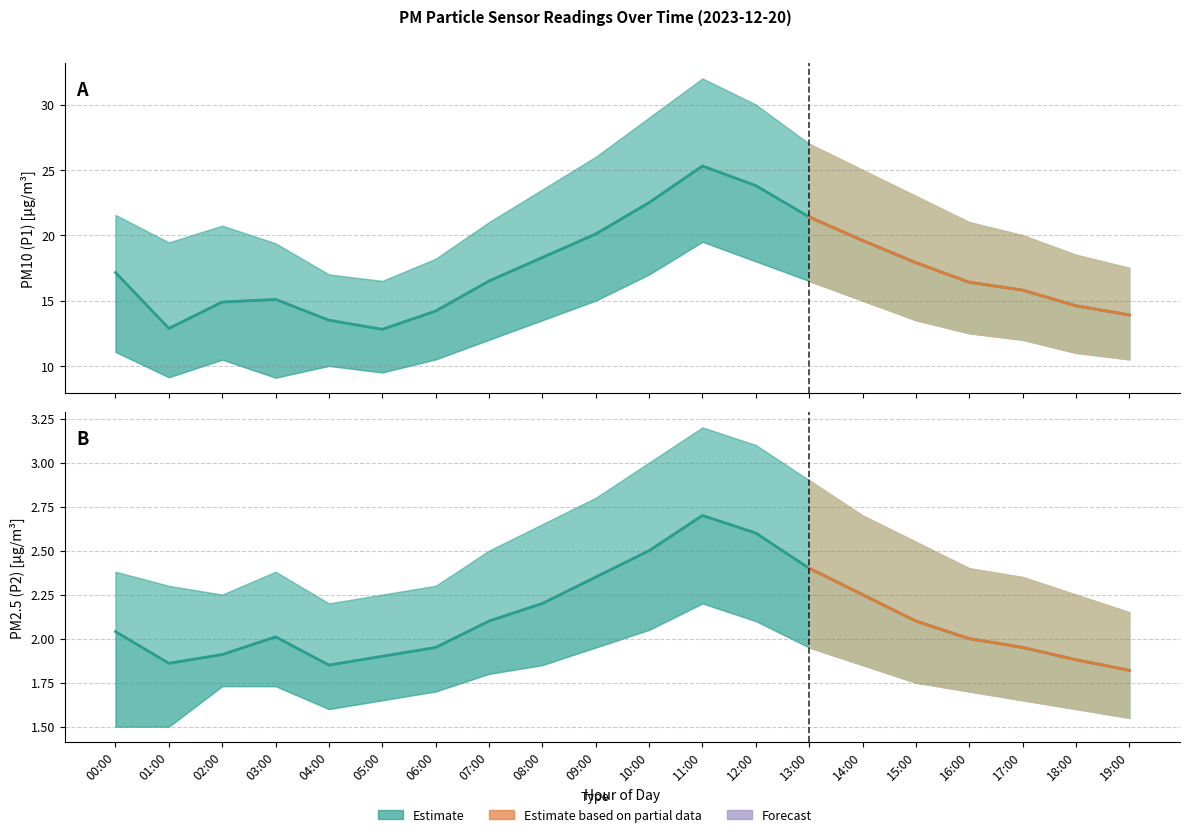

What is the label of the 18th point from the right?

02:00